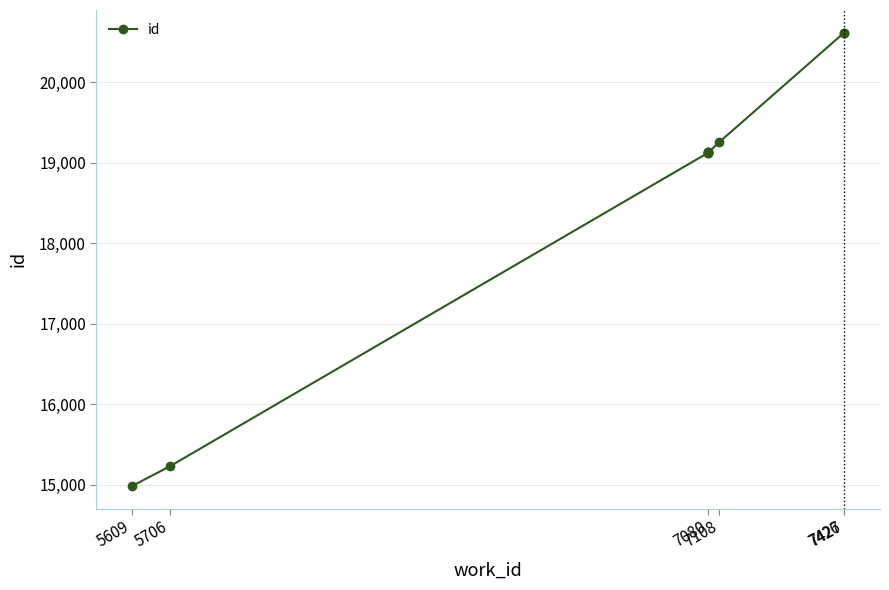

What is the average value?

18635